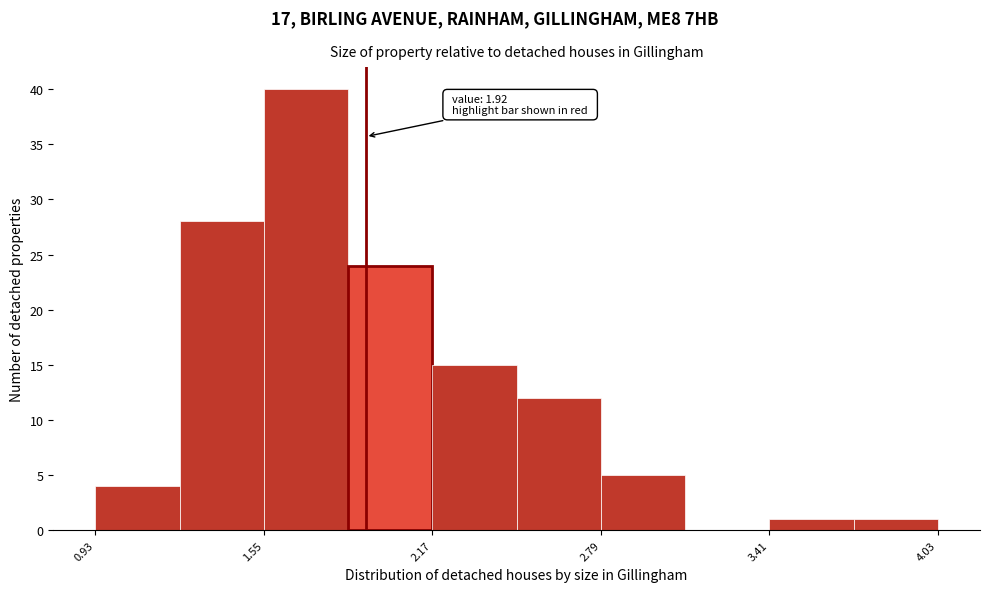

Around what value on the x-axis is the tallest bar? Give the approximate position of its centre, as read against the axis.

1.7